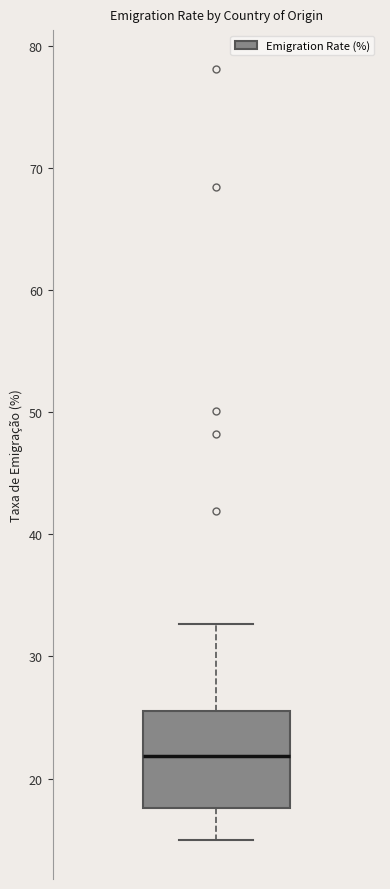

Read this box plot against the y-axis: the position of the median line, the range covered by the box, and the ends of both whiskers. The values are not printed on the chart, so give them approximately, as read against the axis.

median 22, box 18 to 26, whiskers 15 to 33